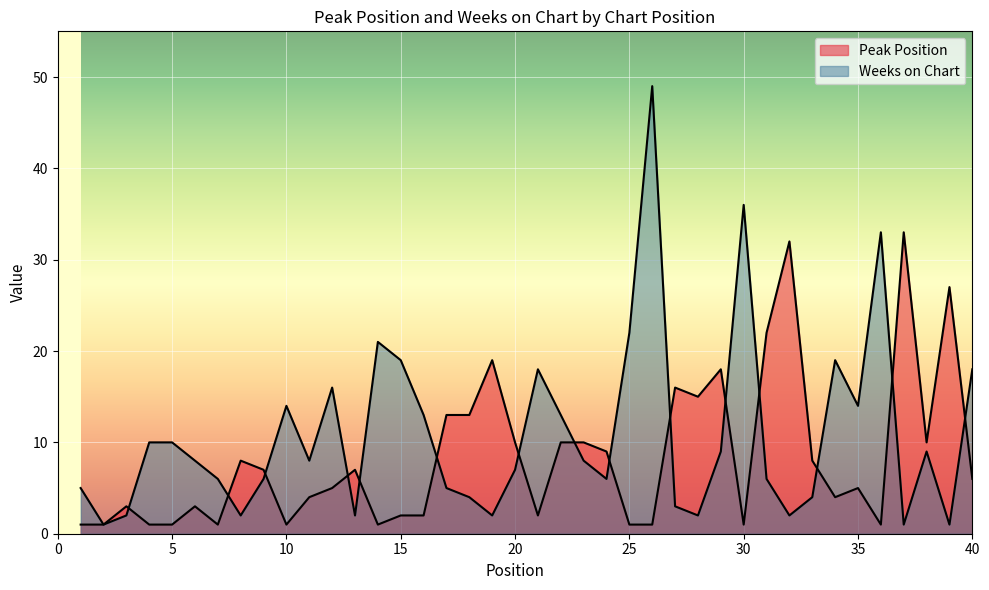

How many data points in Weeks on Chart are above 8?

18